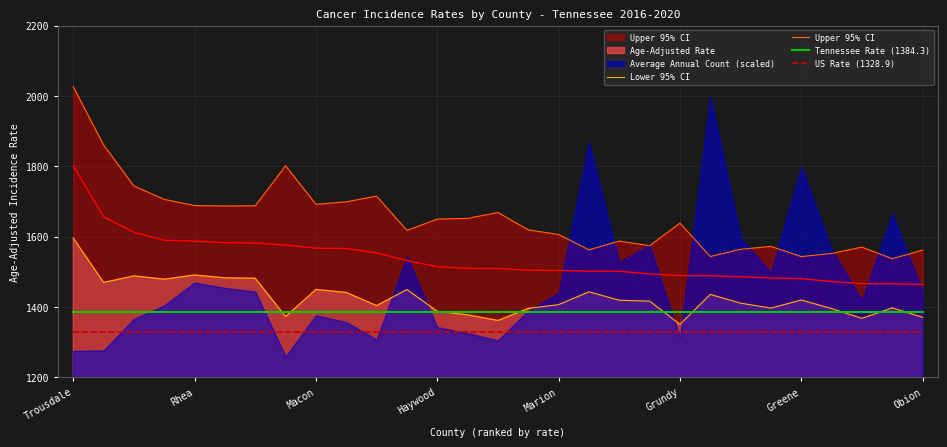

How many lines are shown in the chart?

4